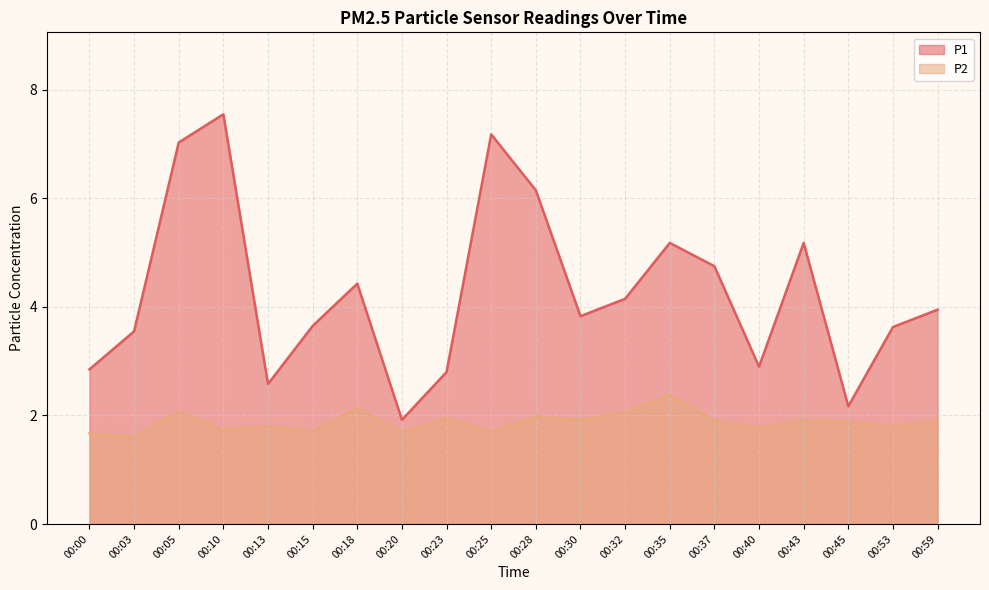

Rank the series by their average value, from lowest to highest.

P2, P1